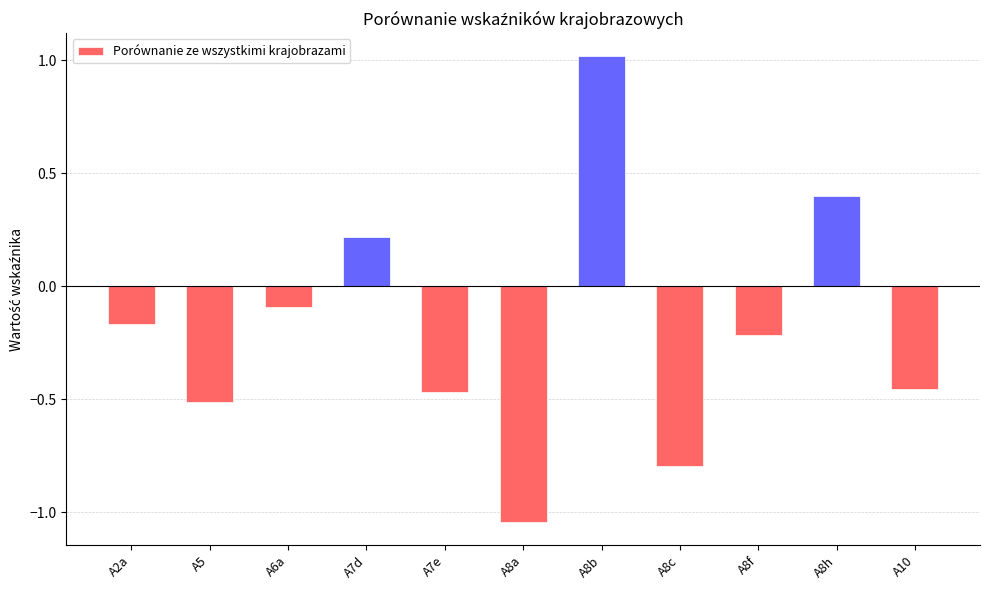

How many series are shown in this chart?

1